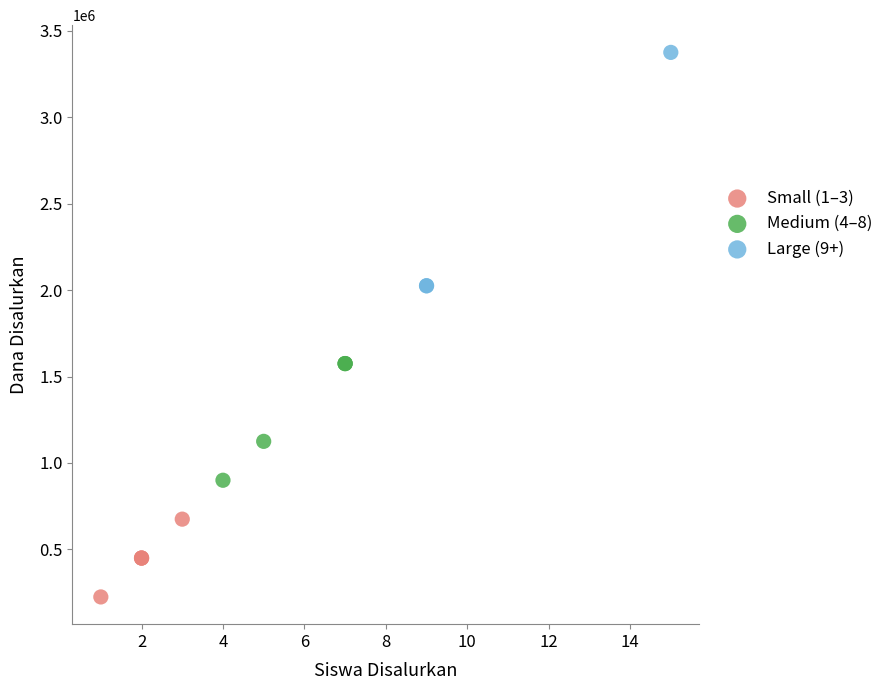

Which series reaches the maximum Y coordinate?

Large (9+)